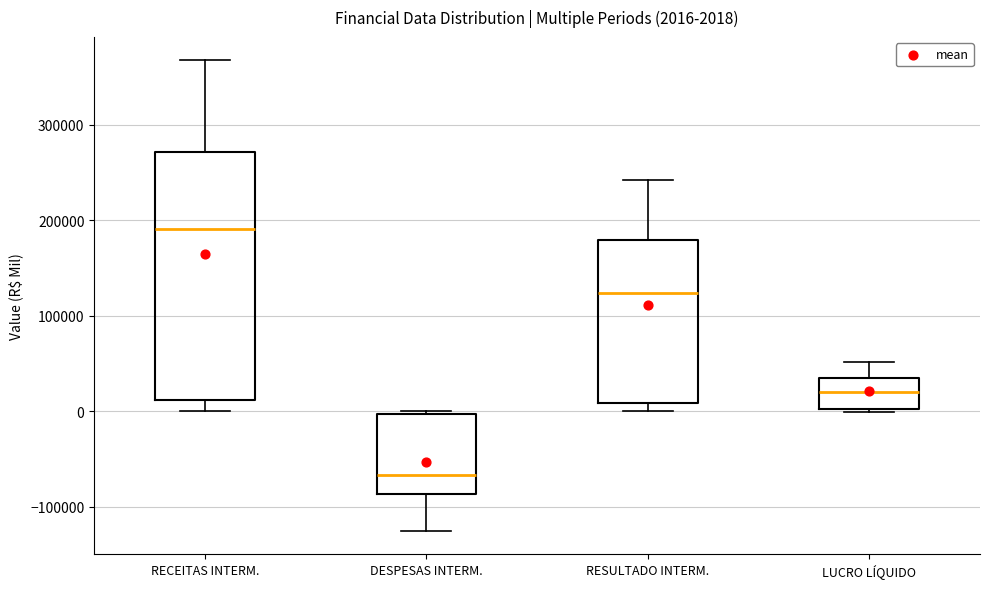

Which box has the highest median line?

RECEITAS INTERM.